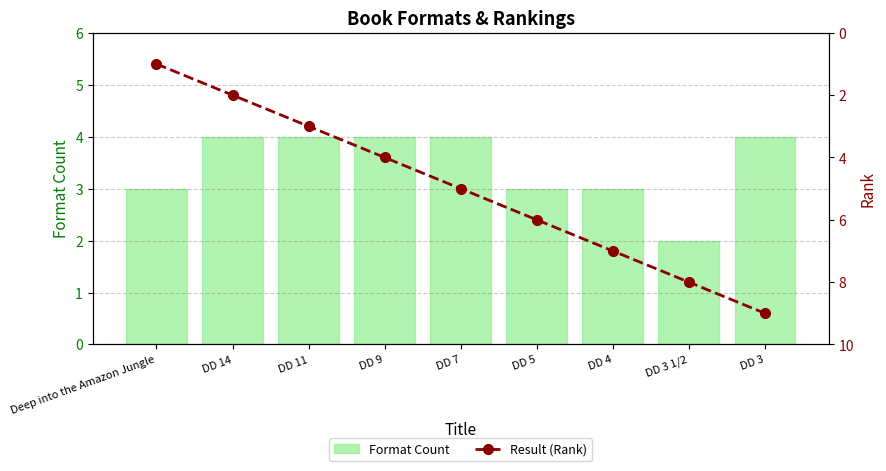

How many groups of bars are there?

9